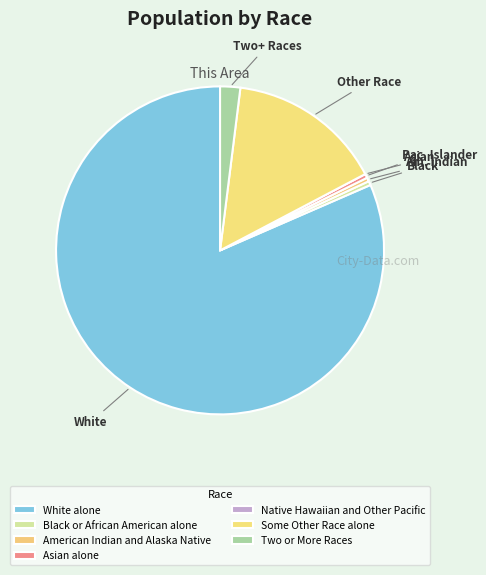

Is White alone the majority of the pie?

Yes